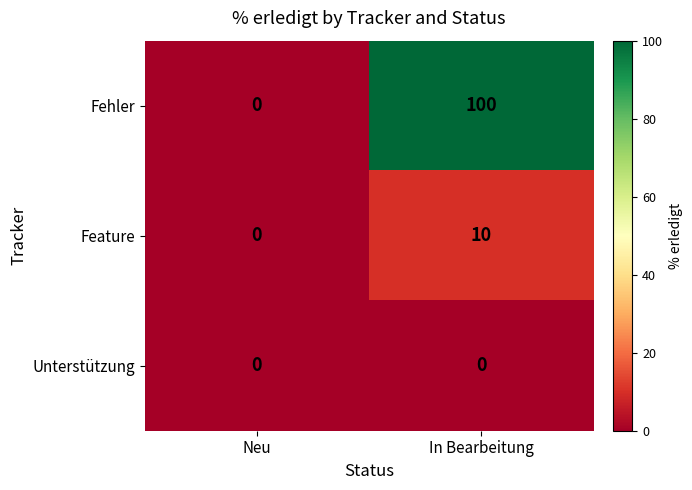

Reading left to right, transcribe all the data shown in this chart.

Fehler: Neu=0	In Bearbeitung=100
Feature: Neu=0	In Bearbeitung=10
Unterstützung: Neu=0	In Bearbeitung=0